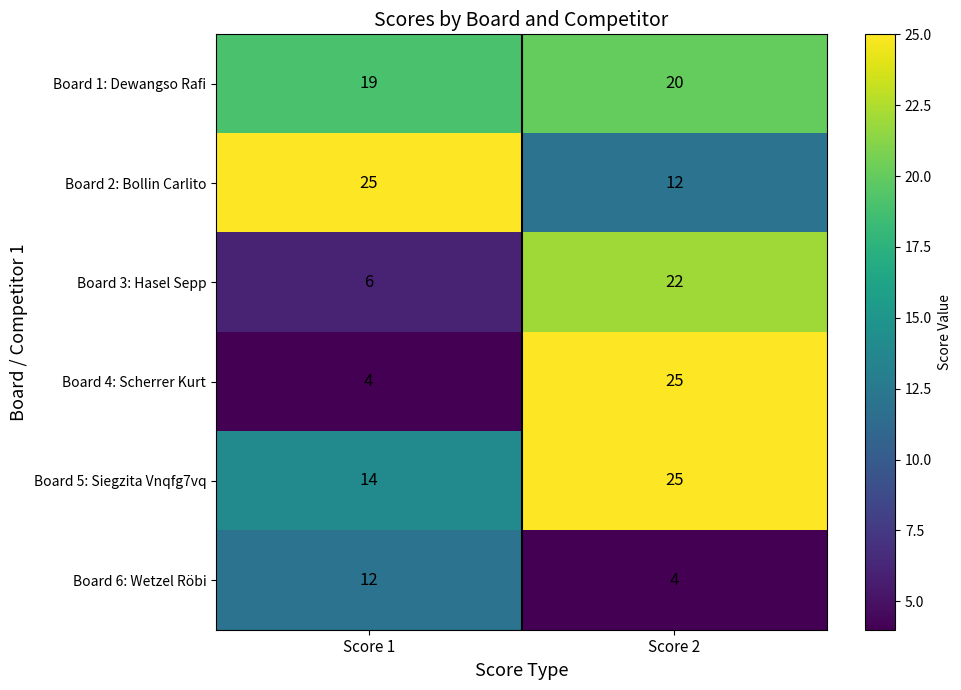

What is the average value of the Board 5: Siegzita Vnqfg7vq series?

20